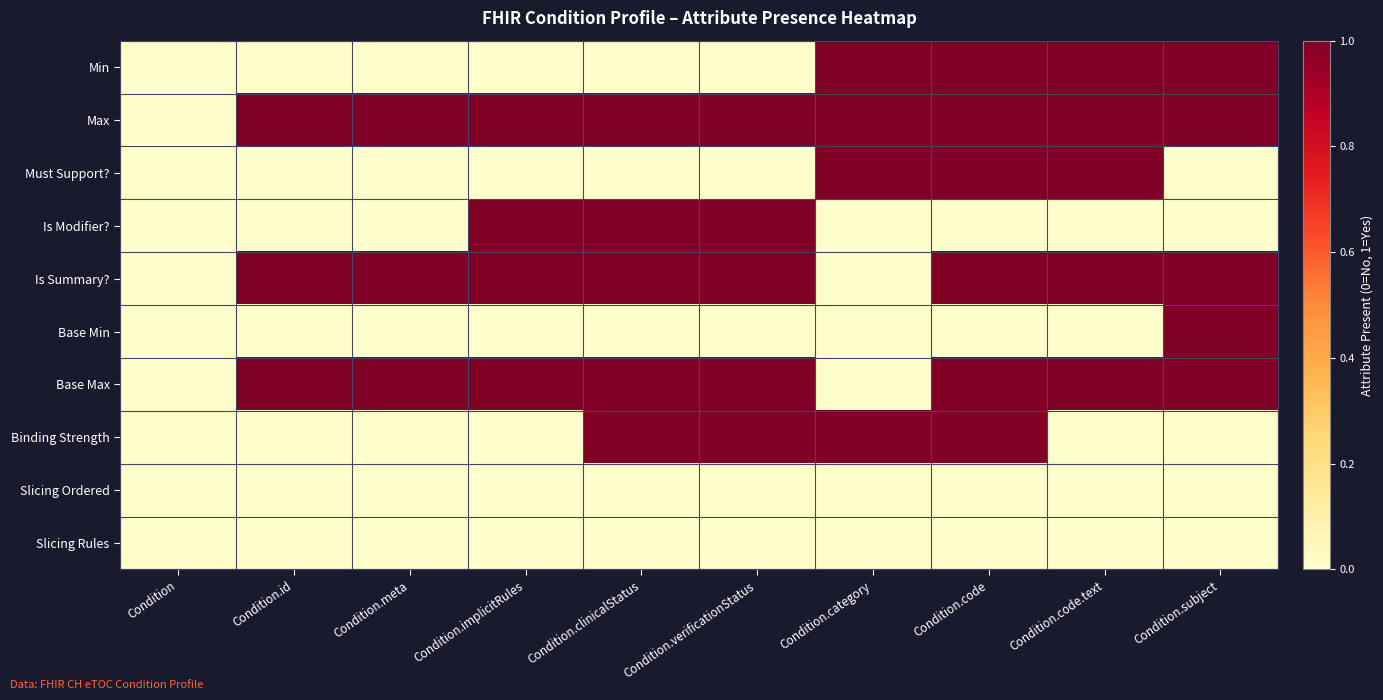

At which category is the sum across all series the highest?

Condition.code